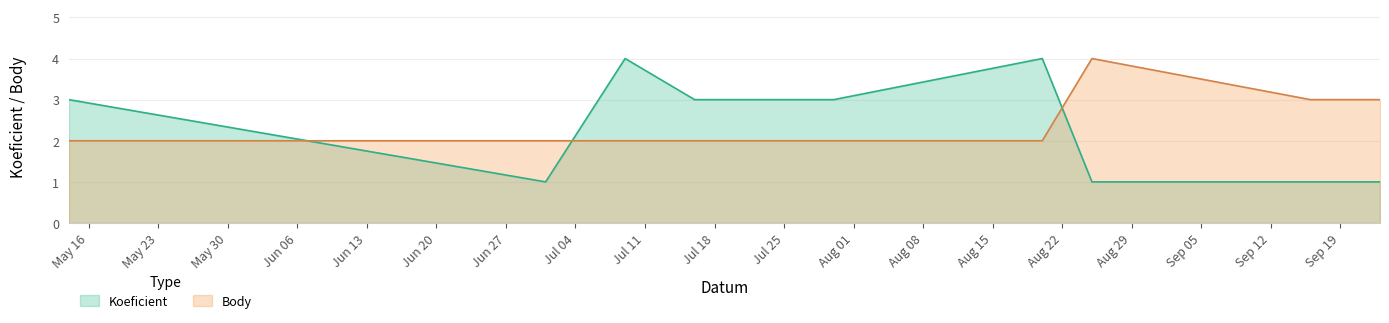

Which category has the lowest value in the Koeficient series?

2016-07-01